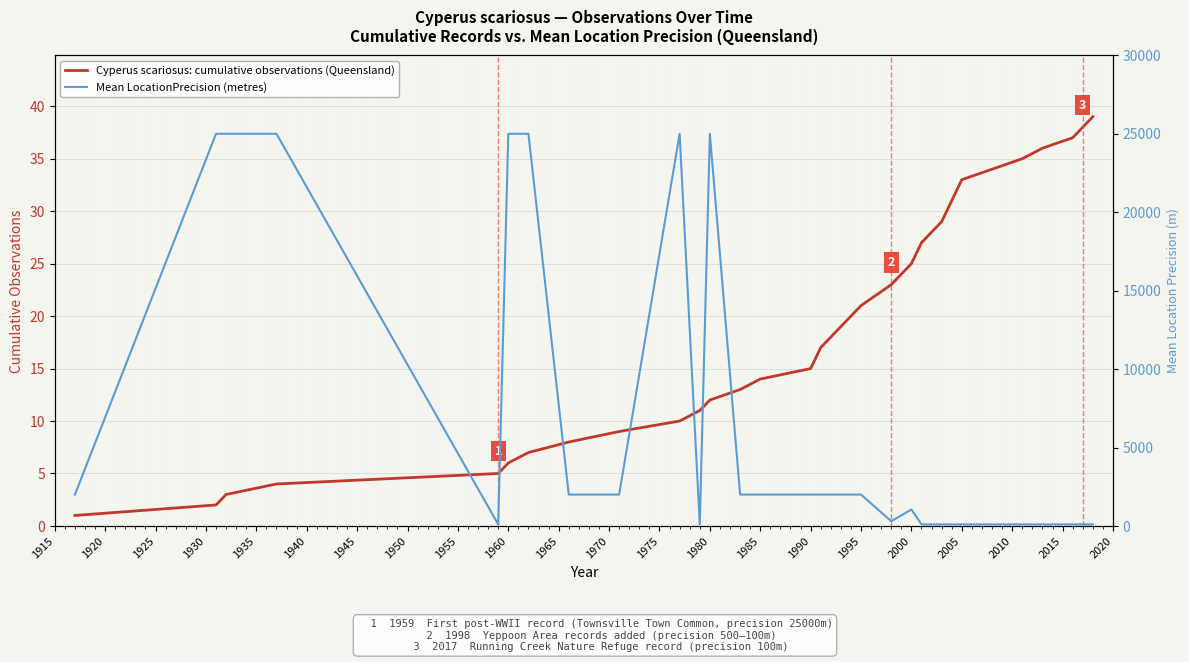

What is the maximum value for Cyperus scariosus: cumulative observations (Queensland)?

39